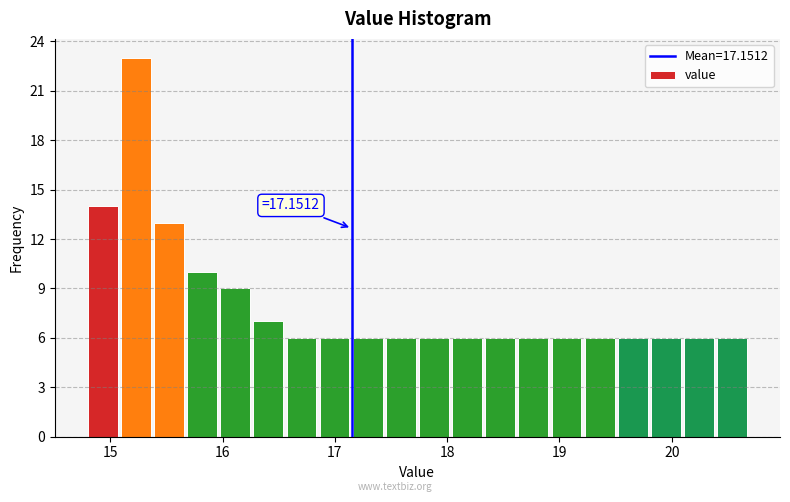

Around what value on the x-axis is the tallest bar? Give the approximate position of its centre, as read against the axis.

15.2